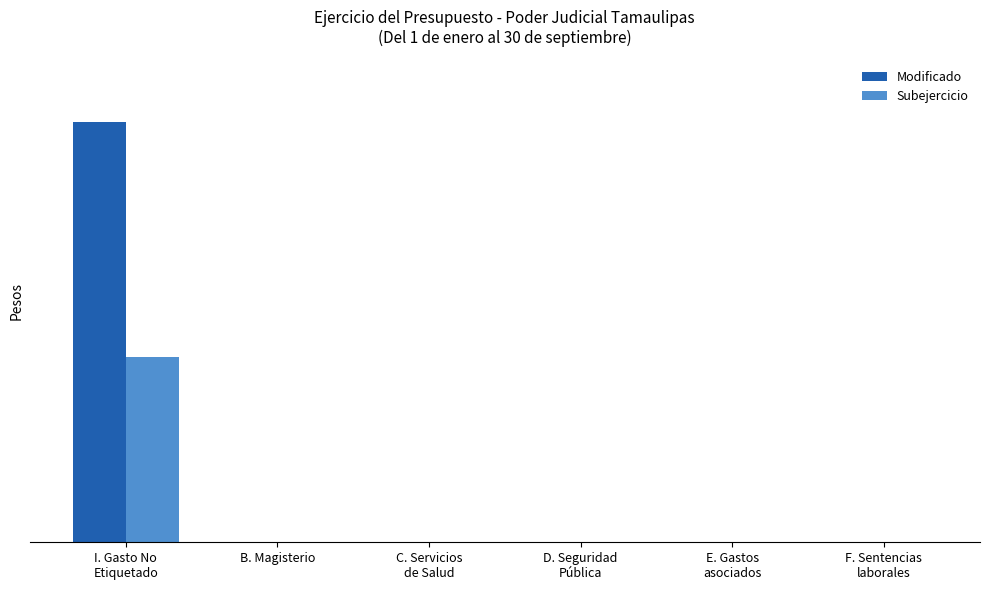

What are all the series names shown in the legend?

Modificado, Subejercicio